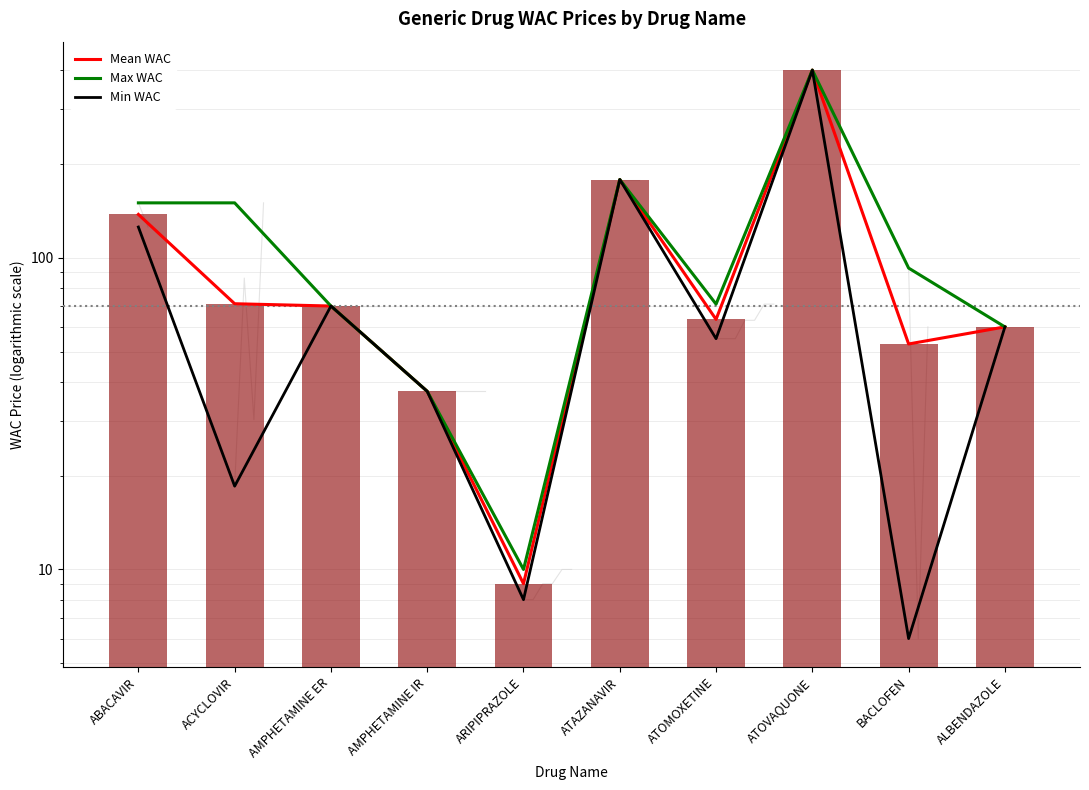

Where is Mean WAC nearest to the value 204?

ATAZANAVIR